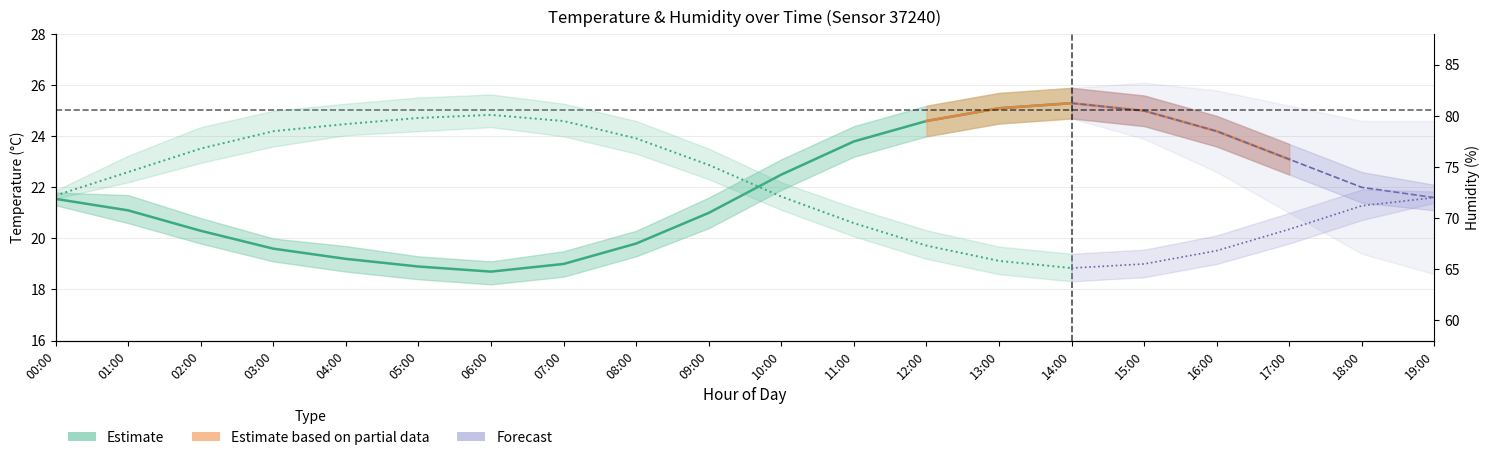

Does the chart have visible grid lines?

Yes